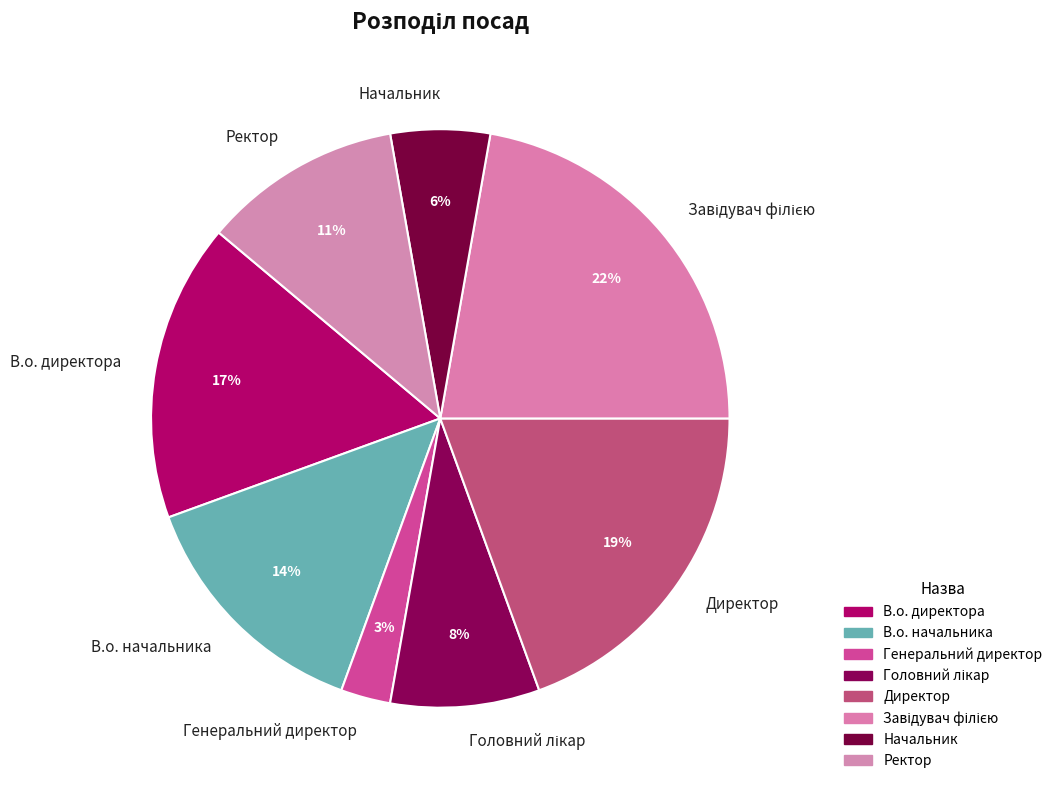

To the nearest percent, what is the difference between the largest and smallest slice percentages?

19%